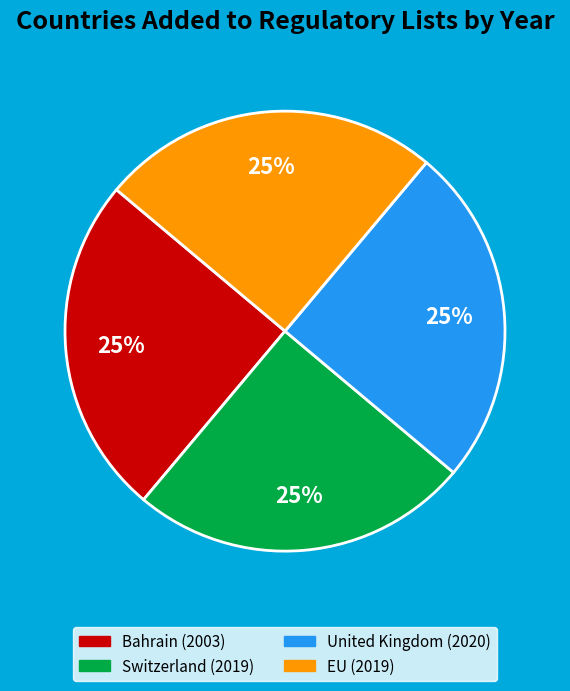

To the nearest percent, what portion does EU represent?

25%